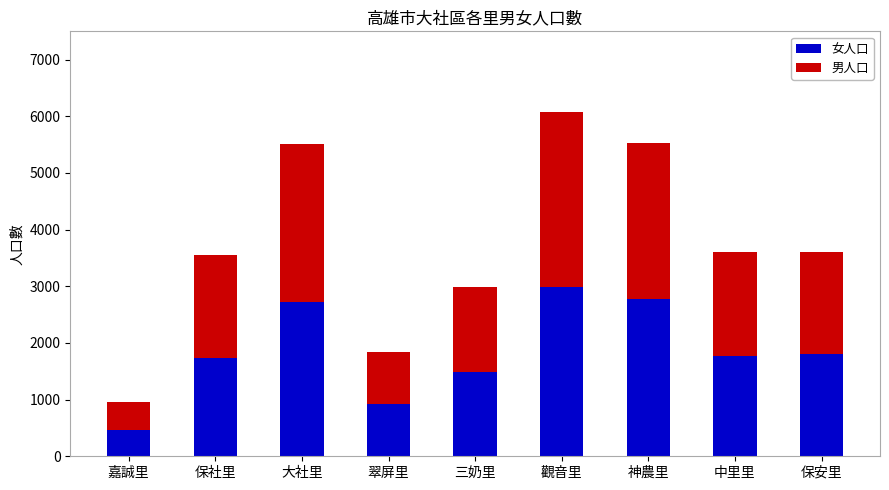

What is the minimum value for 女人口?

456